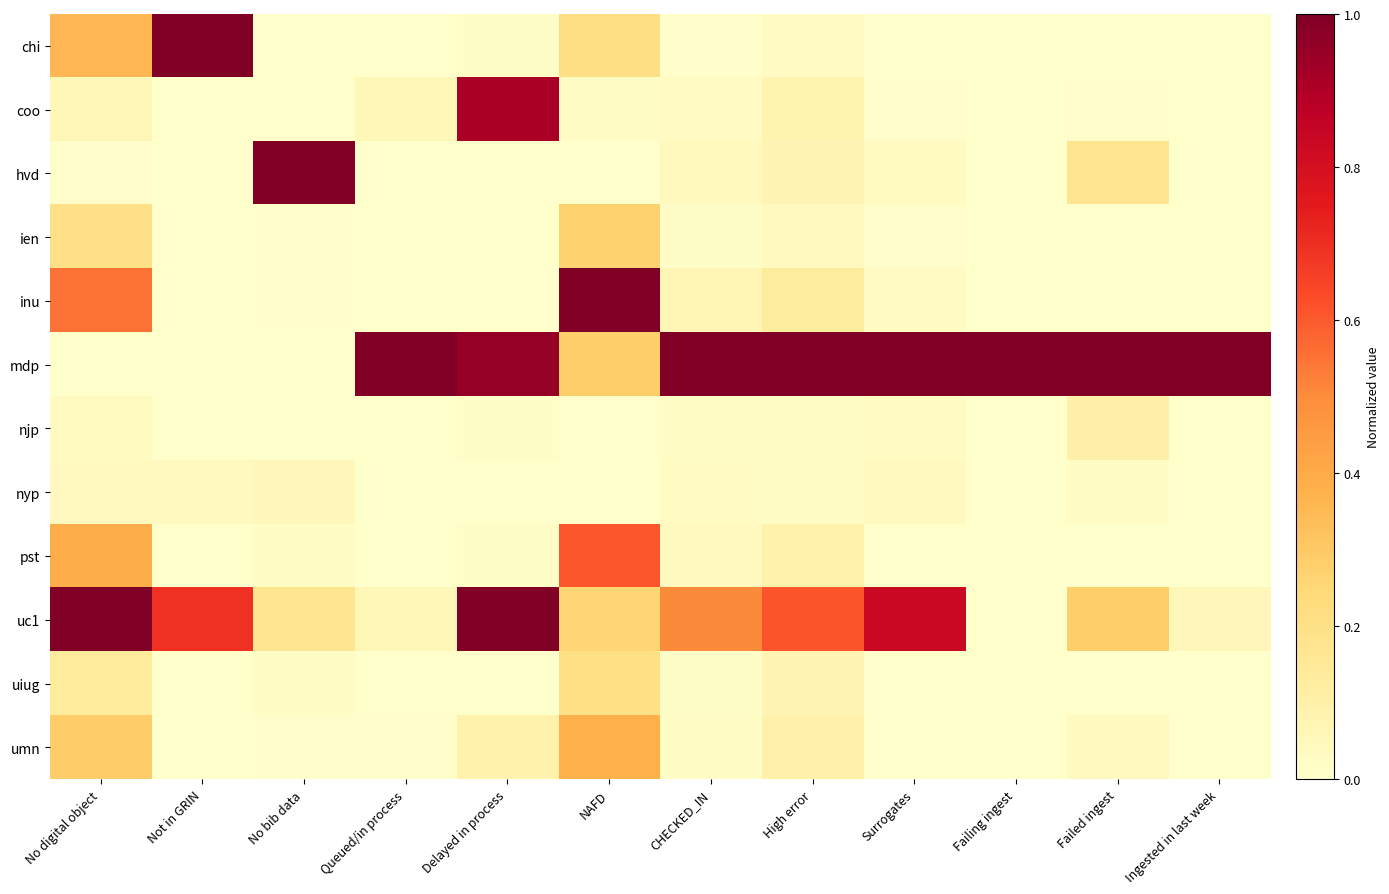

Which series has the largest total across all categories?

mdp